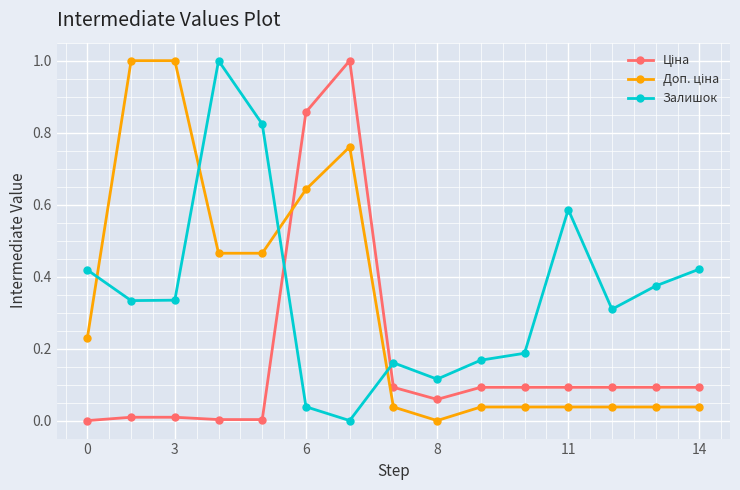

What is the difference between the maximum and minimum values in the Залишок series?

1.0